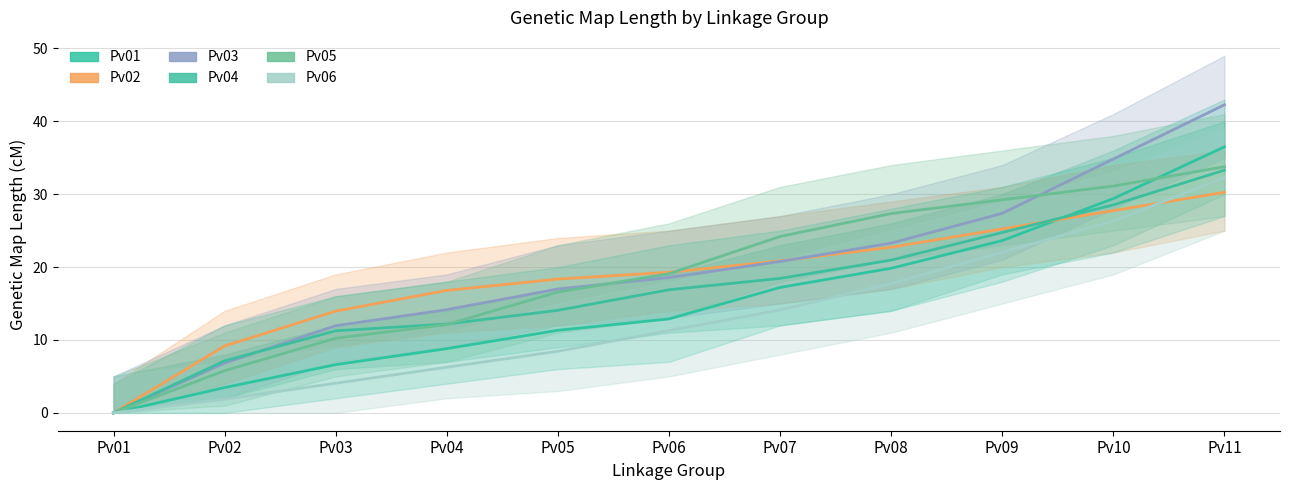

Which series has the largest range (max minus min)?

Pv03